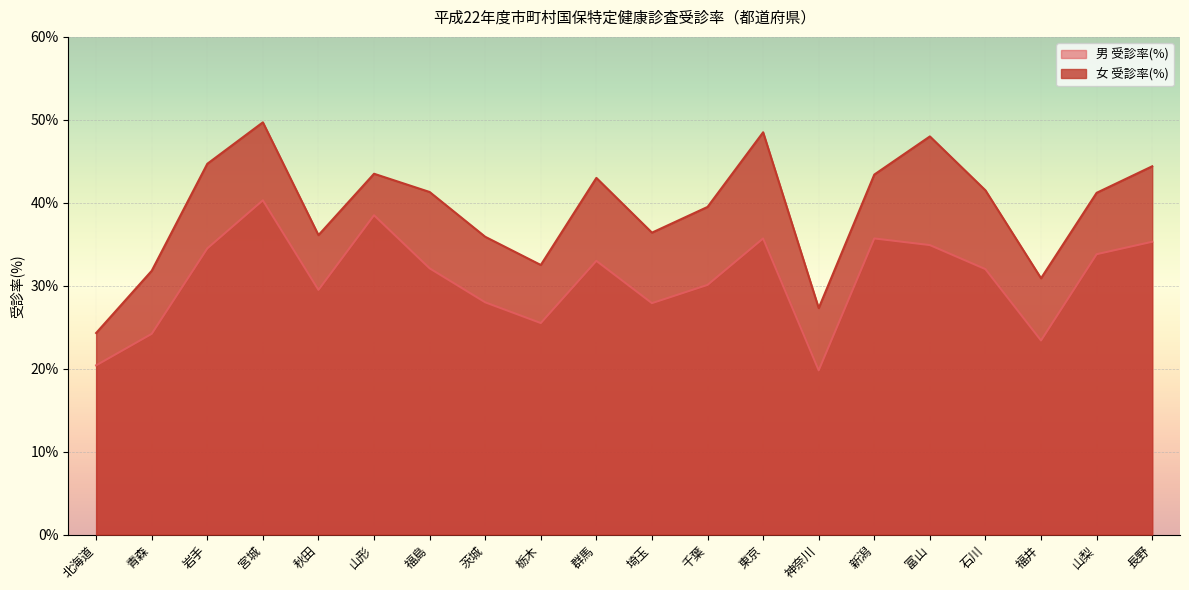

Is it true that 女 受診率(%) equals 18.9 at 福井?

False